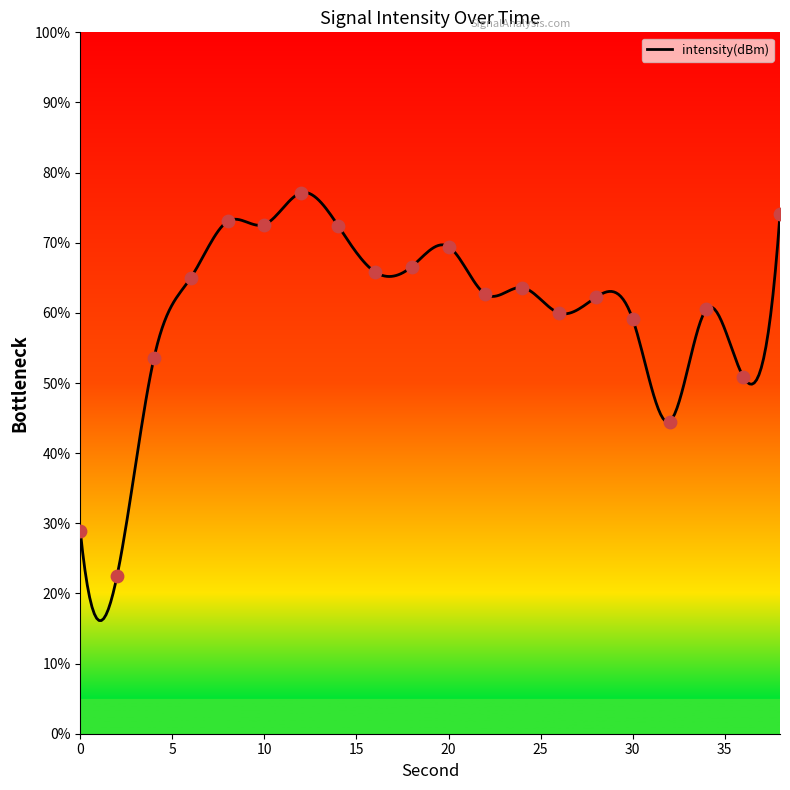

Which has a higher value, 20 or 32?

20